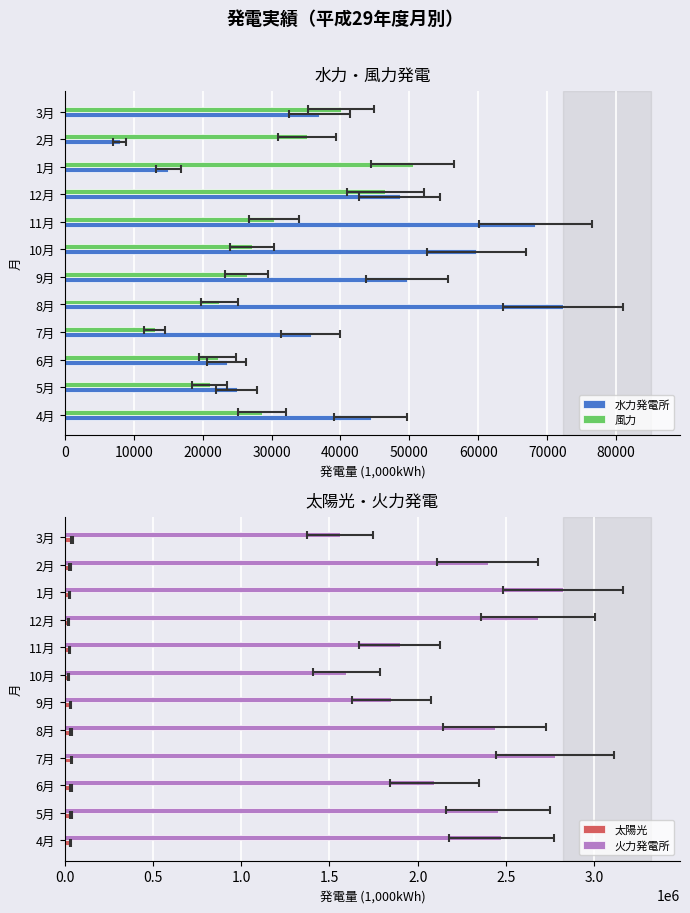

What is the difference between the maximum and second lowest values in the 太陽光 series?

17383.6